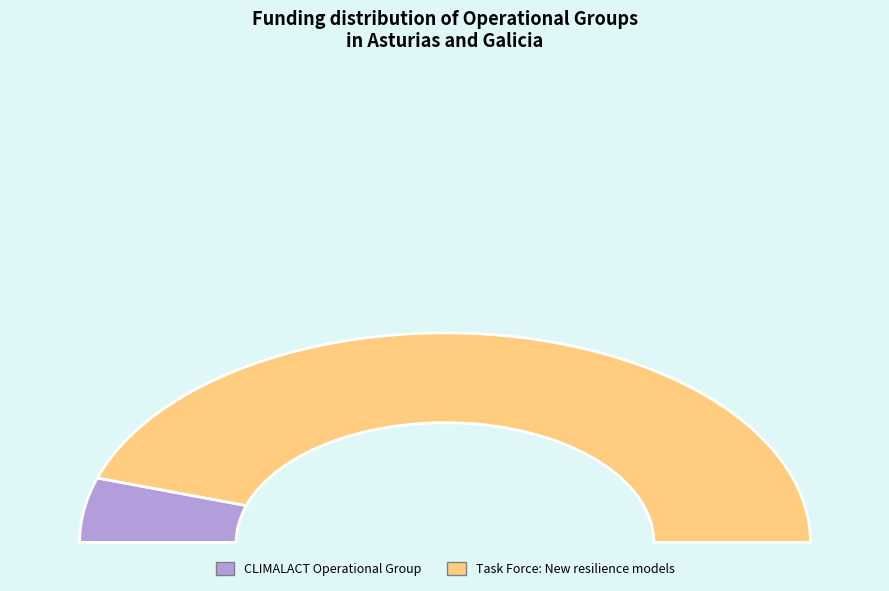

Is there a majority slice in this chart?

Yes